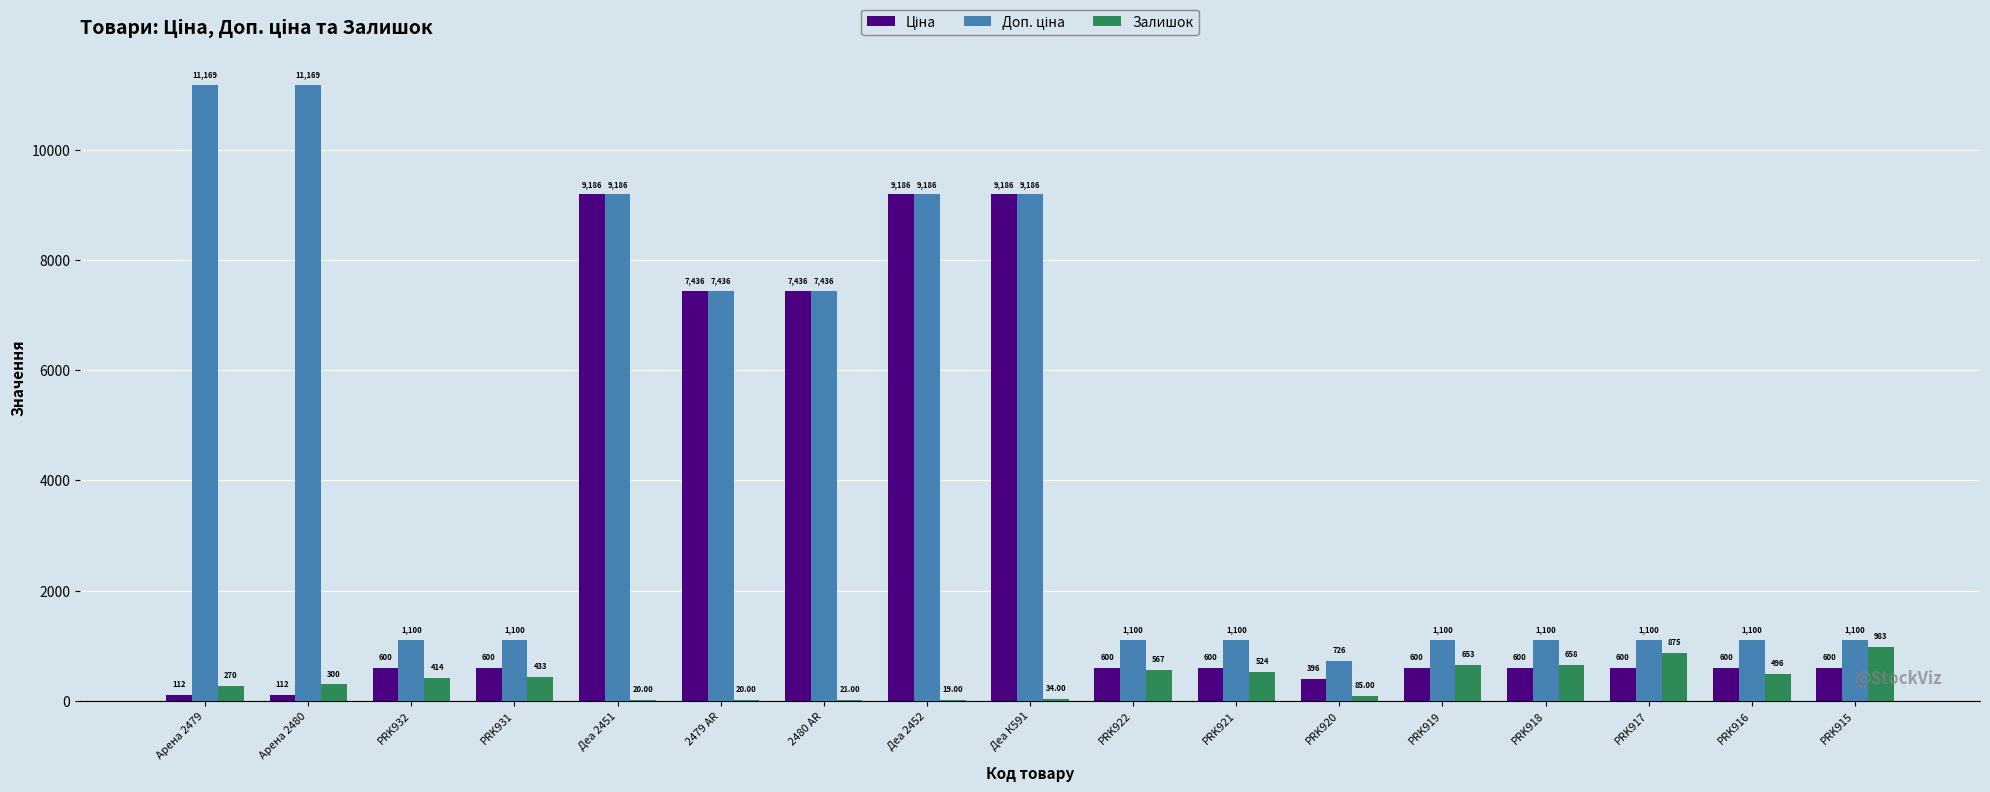

What value does the Залишок series have at Деа К591?

34.0